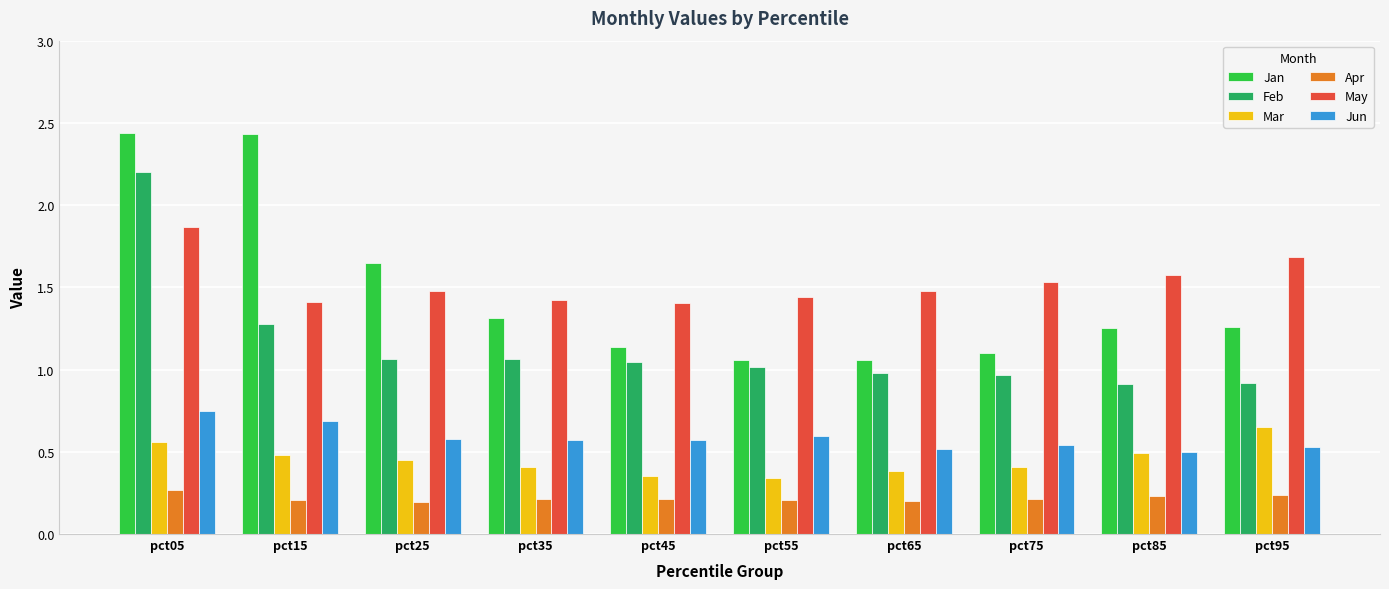

At pct75, list the series in order from smallest to largest.

Apr, Mar, Jun, Feb, Jan, May